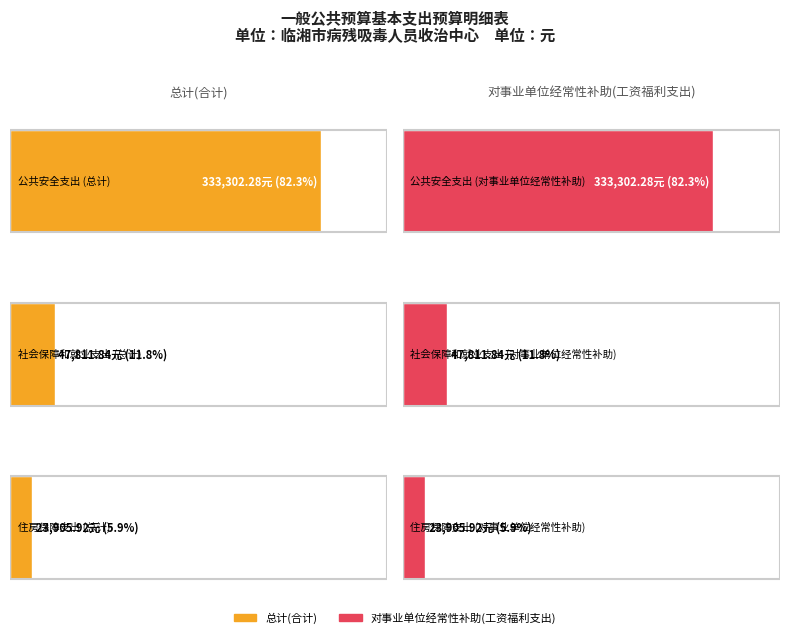

What is the maximum value shown in the chart?

333302.3